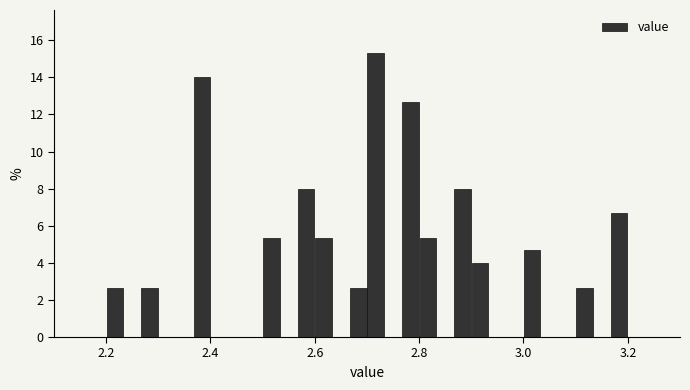

Around what value on the x-axis is the tallest bar? Give the approximate position of its centre, as read against the axis.

2.72